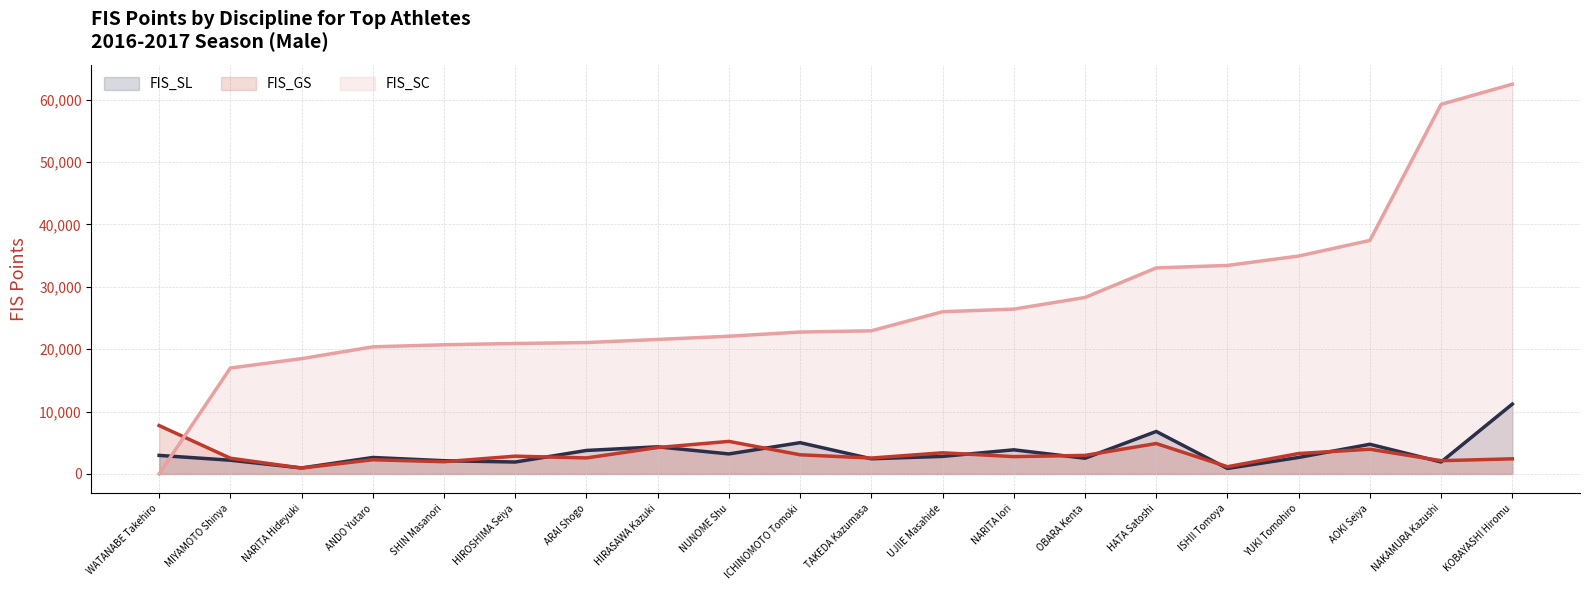

Which has a higher value, NARITA Hideyuki or UJIIE Masahide?

UJIIE Masahide